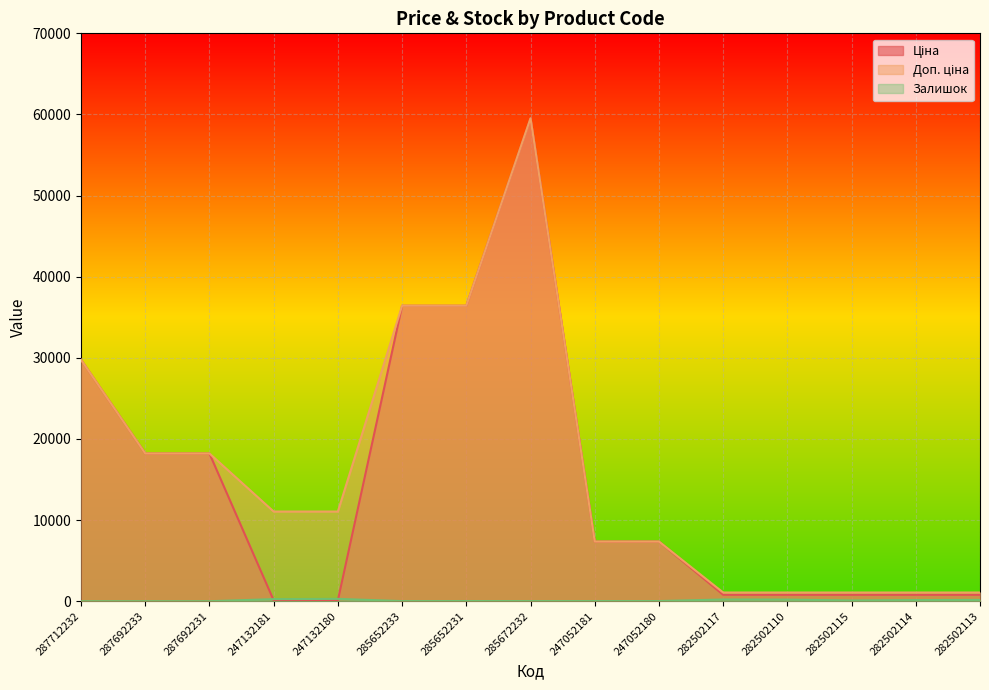

What is the minimum value for Доп. ціна?

1074.6